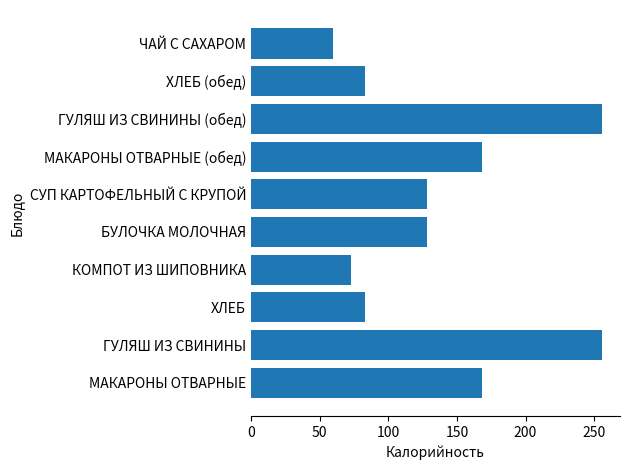

The value at ЧАЙ С САХАРОМ is 84.5. True or false?

False